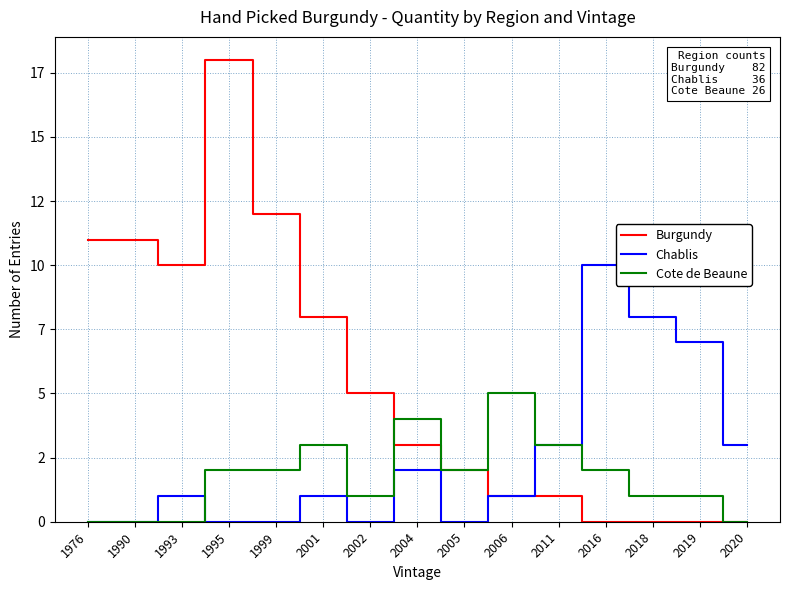

The value of Cote de Beaune at 2018 is 2. True or false?

False